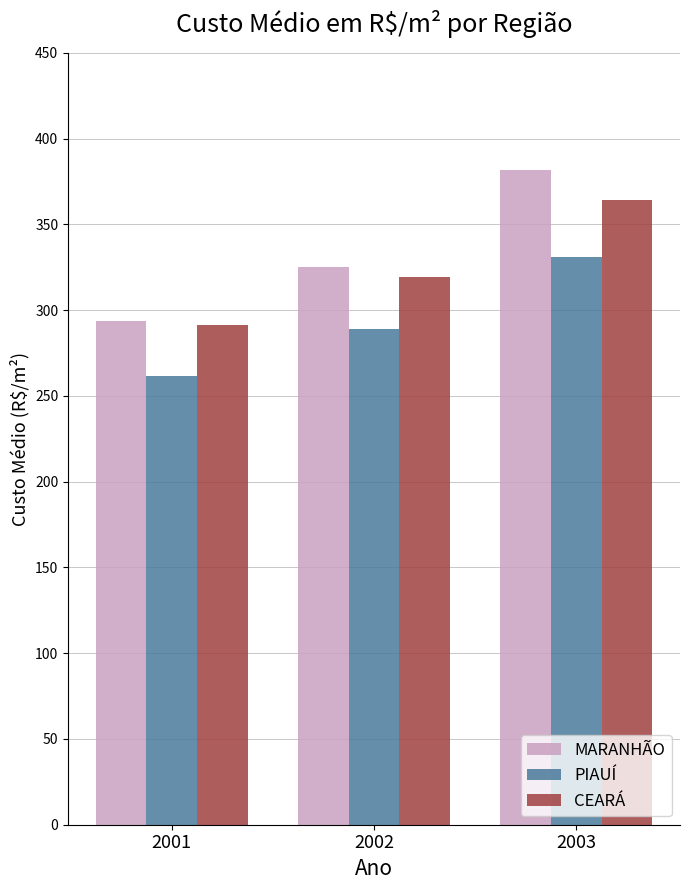

Reading left to right, transcribe all the data shown in this chart.

MARANHÃO: 2001=293.8	2002=325.4	2003=381.7
PIAUÍ: 2001=261.9	2002=288.8	2003=330.8
CEARÁ: 2001=291.6	2002=319.2	2003=364.0